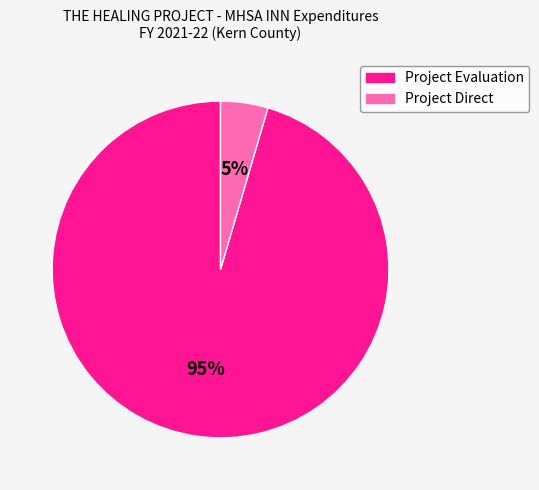

Rank the categories by value from highest to lowest.

Project Evaluation, Project Direct